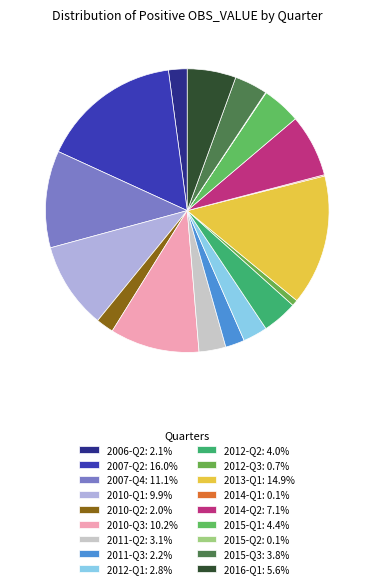

To the nearest percent, what is the difference between the largest and smallest slice percentages?

16%